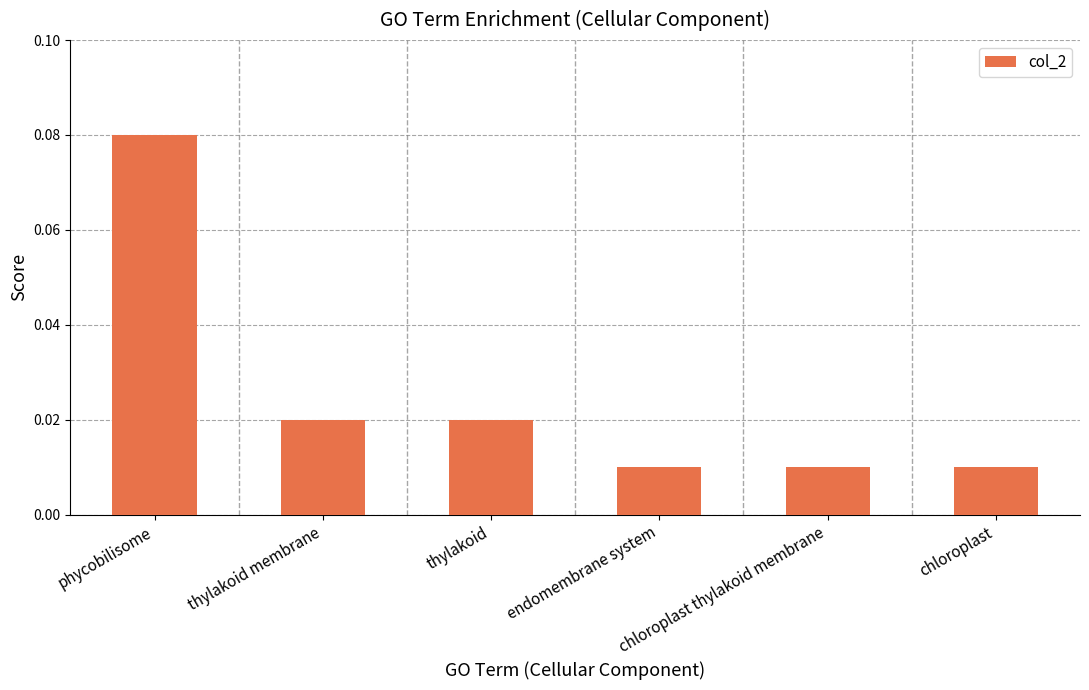

Which category has the highest value across all series?

phycobilisome